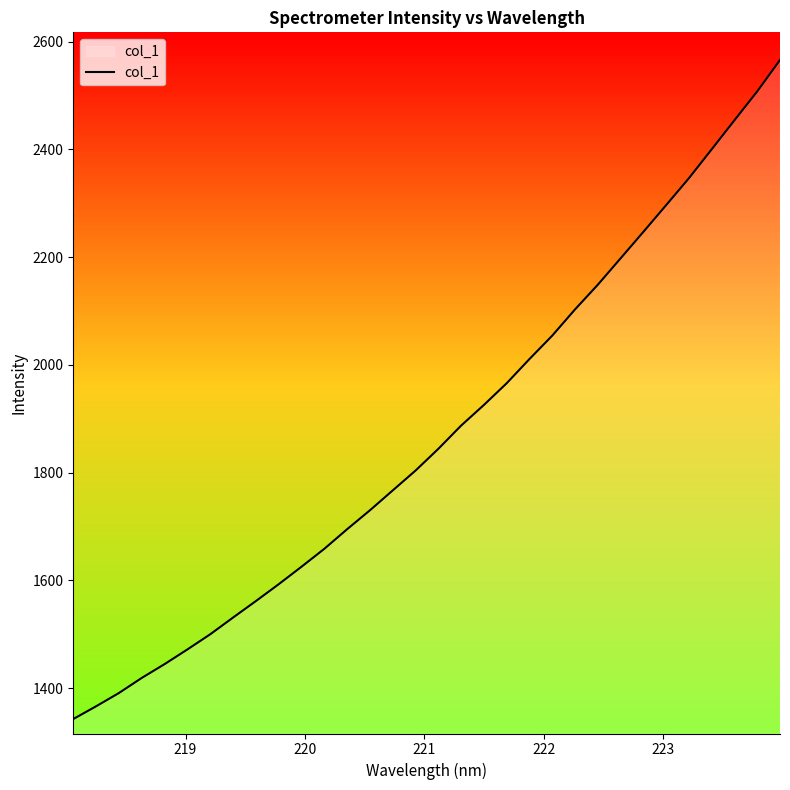

What is the greatest value displayed?

2566.0